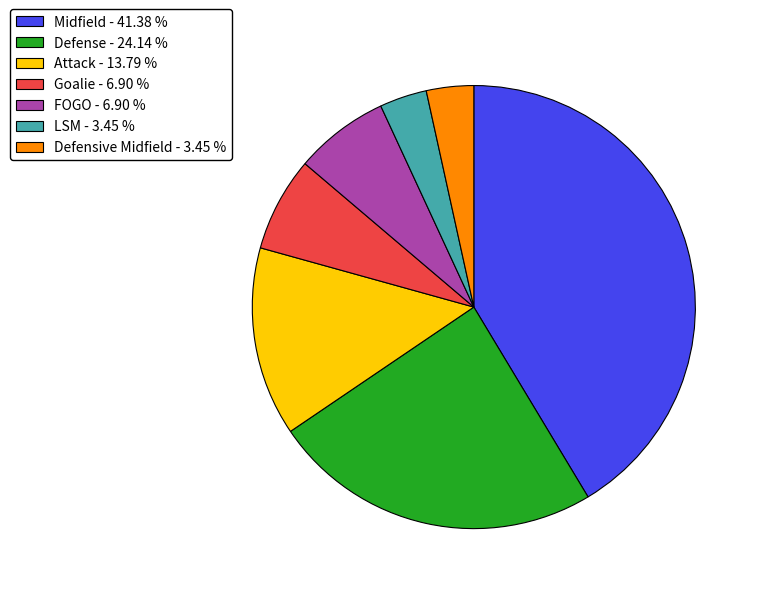

Which category has the biggest portion of the pie?

Midfield